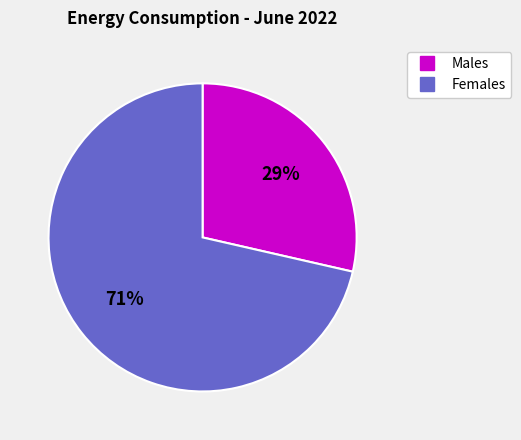

How many segments does this pie chart have?

2